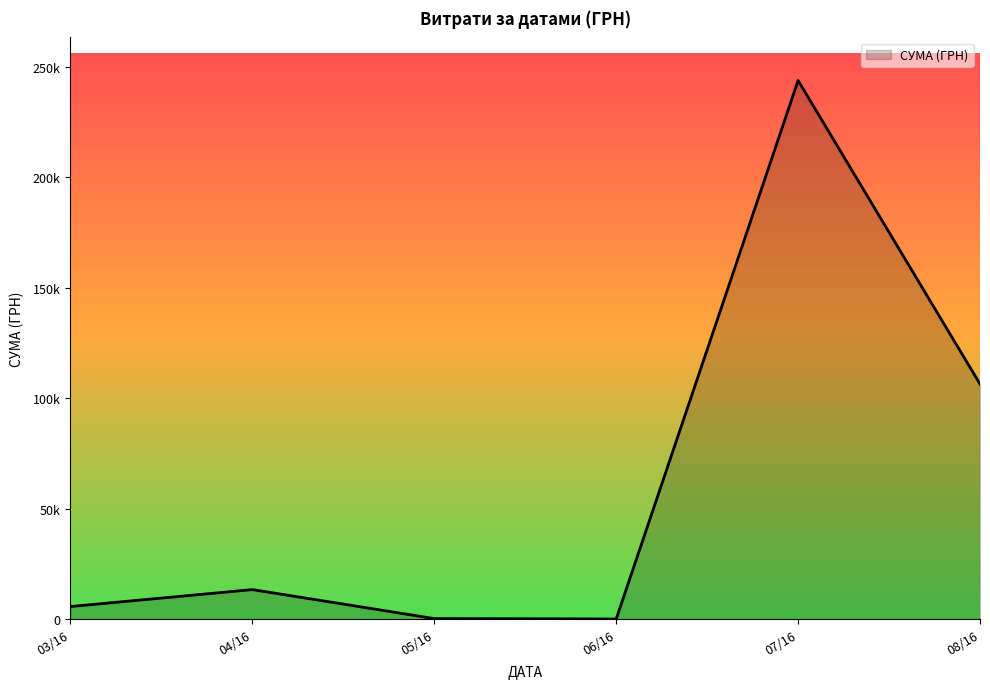

Is this an area chart (filled region under the line)?

Yes